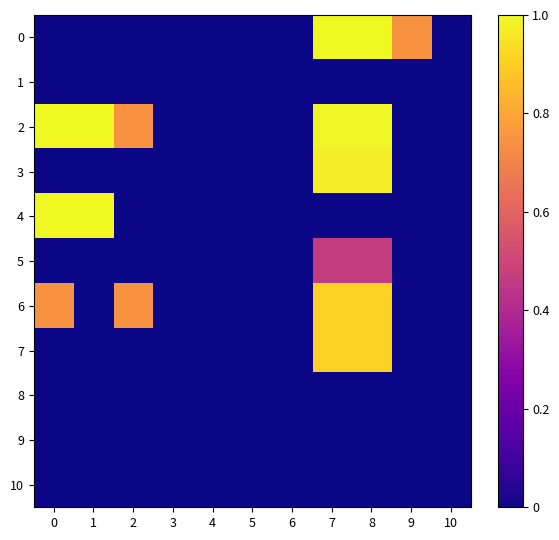

List the series in order of their peak value, lowest first.

1, 8, 9, 10, 5, 6, 7, 3, 4, 0, 2